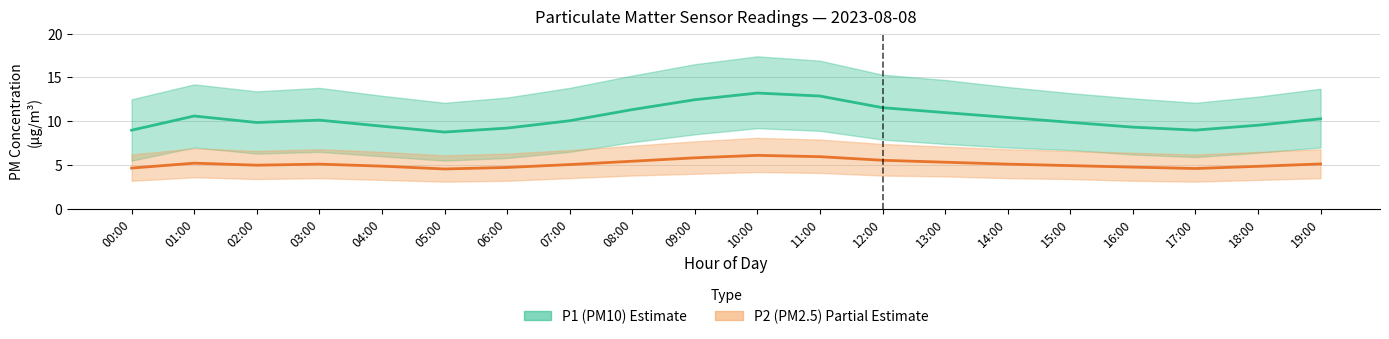

Read the P1 (PM10) value at 06:00.

9.2